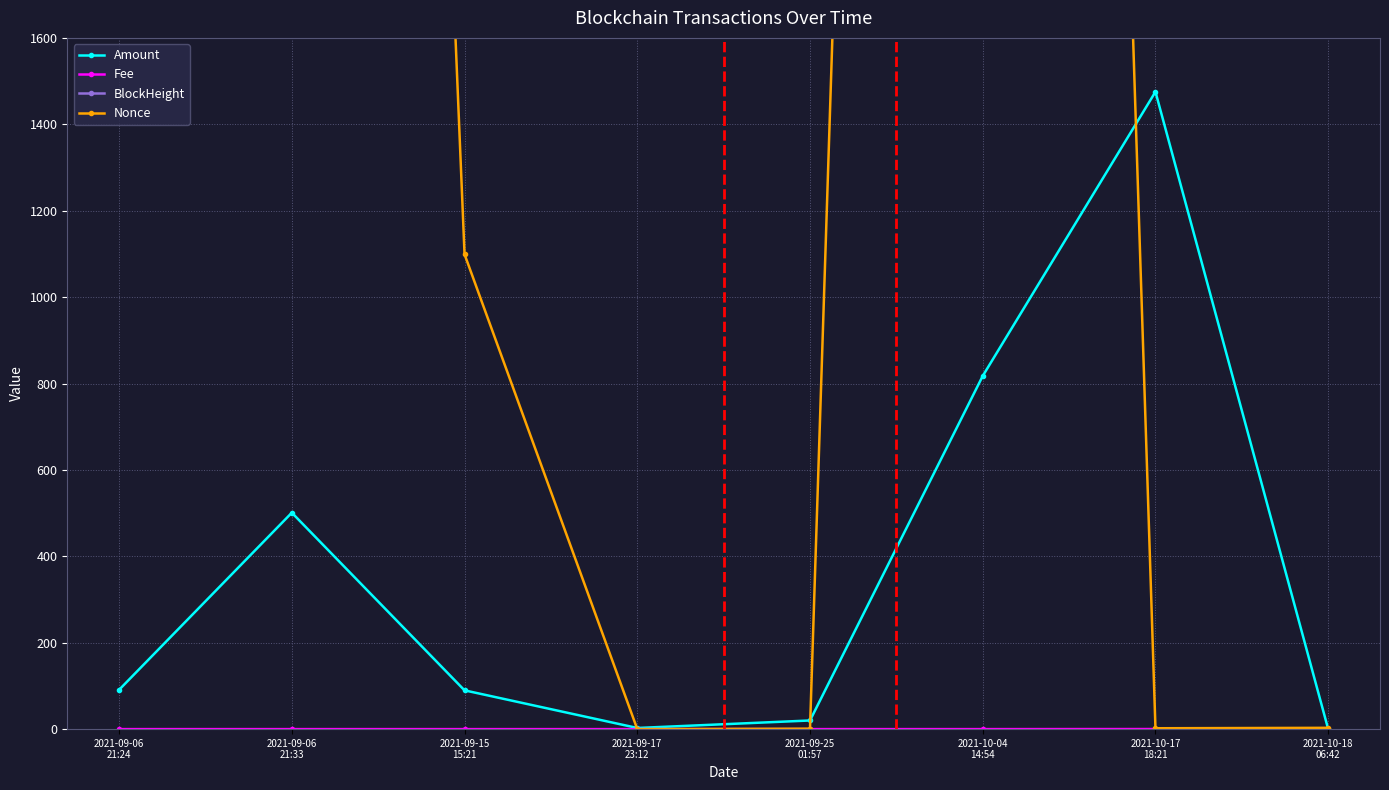

At which label does Nonce first exceed 1099?

2021-09-06
21:24